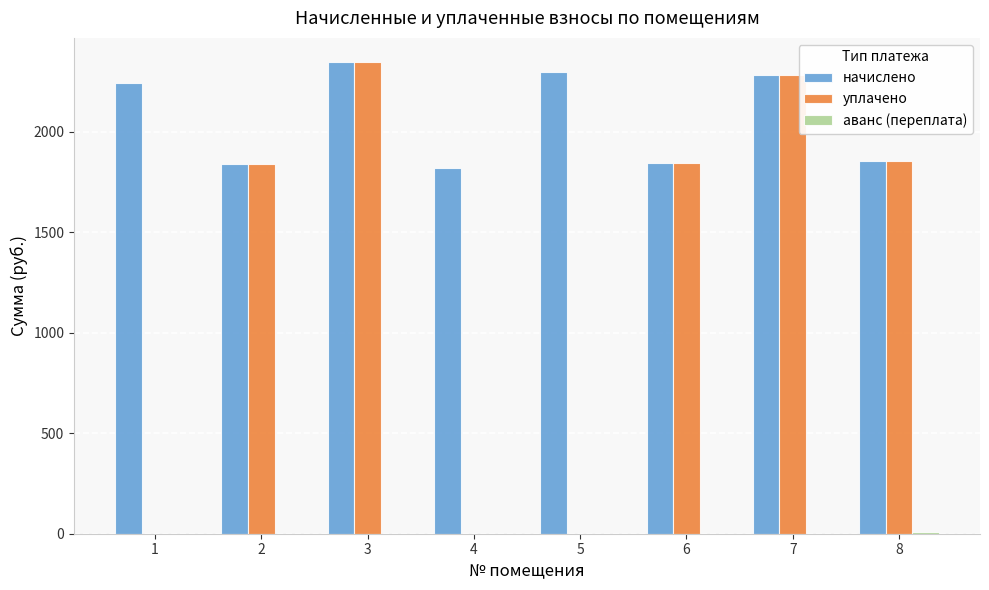

Which series has the widest spread of values?

уплачено